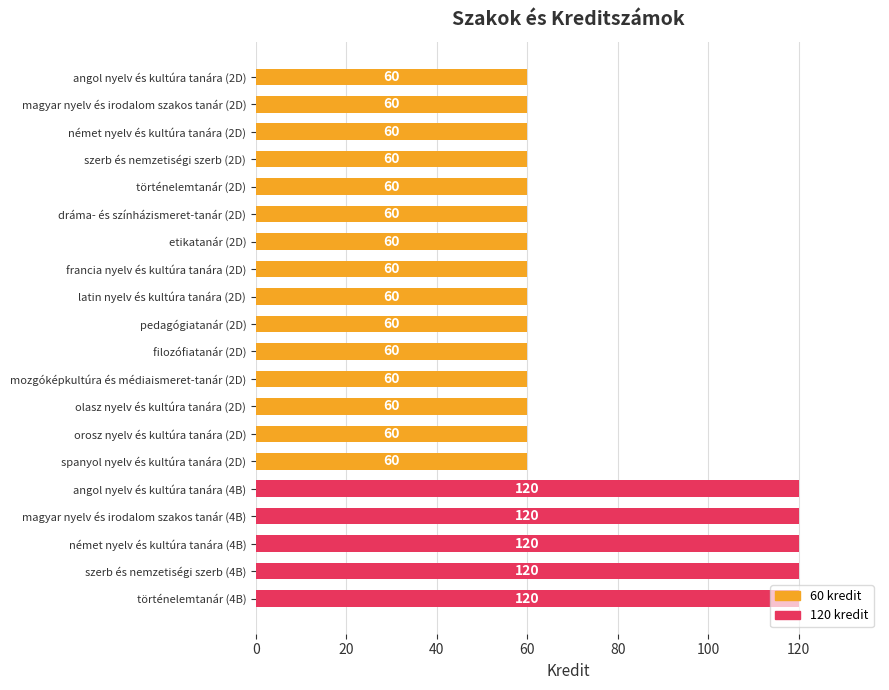

The value at pedagógiatanár (2D) is 60. True or false?

True